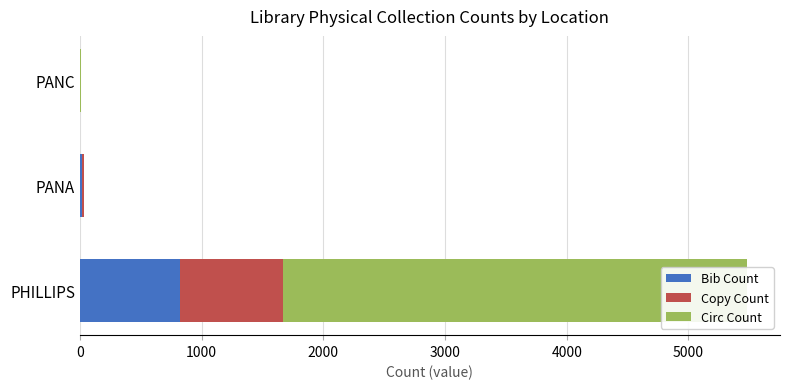

What are all the series names shown in the legend?

Bib Count, Copy Count, Circ Count